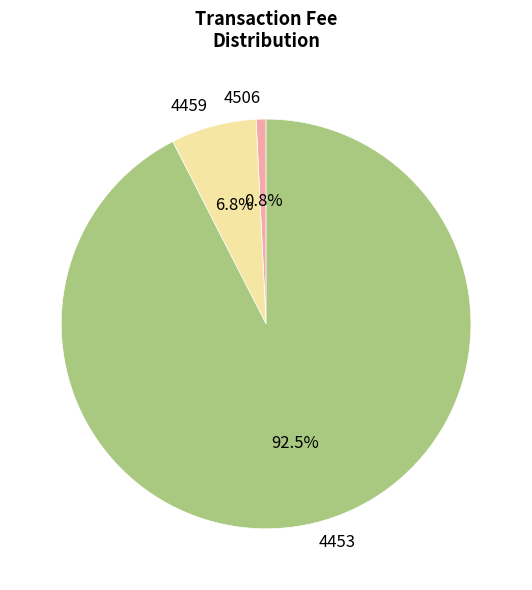

Is 4453 the majority of the pie?

Yes